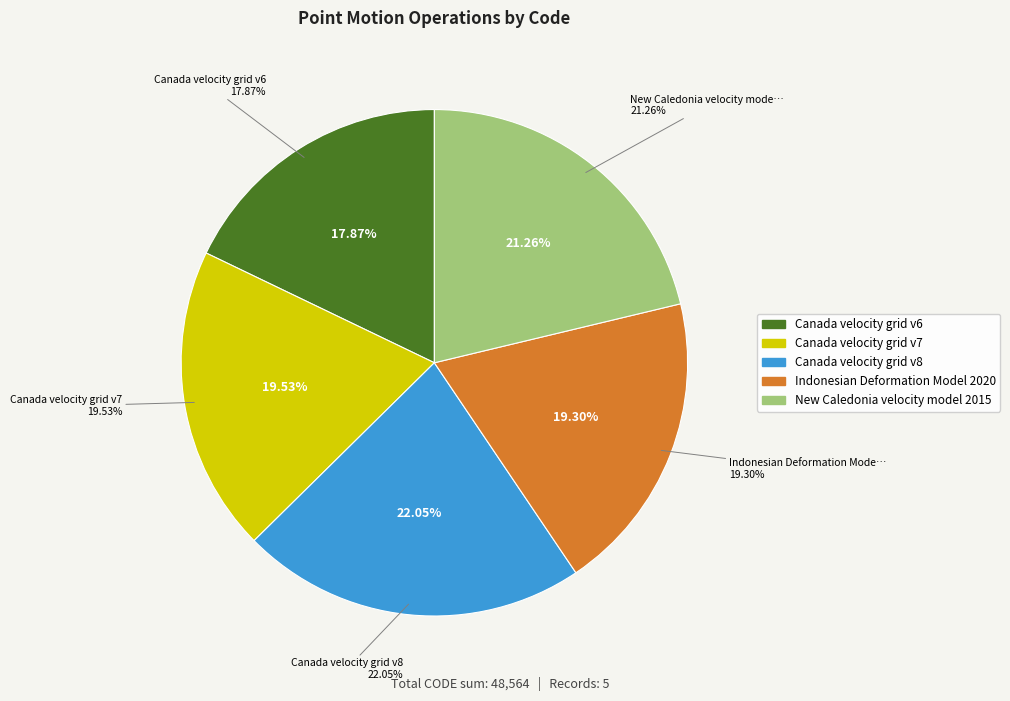

Does Canada velocity grid v6 account for over 50% of the chart?

No